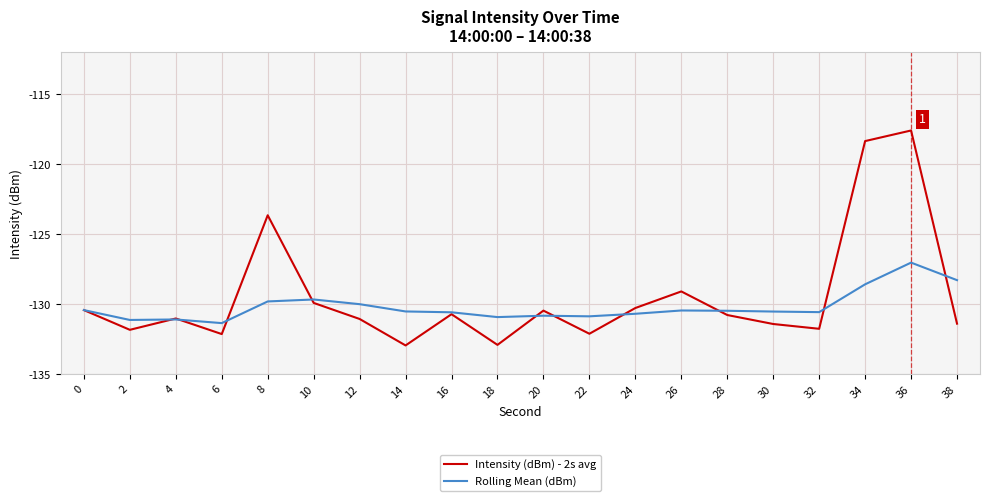

Where is the first local minimum for Intensity (dBm) - 2s avg?

2